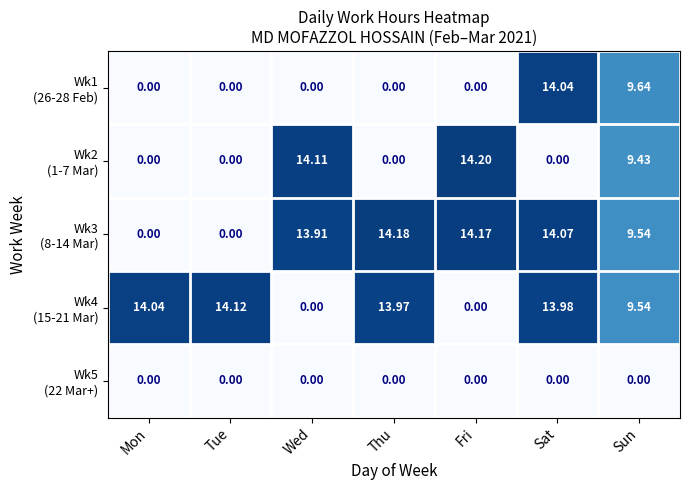

What is the maximum value shown in the chart?

14.2